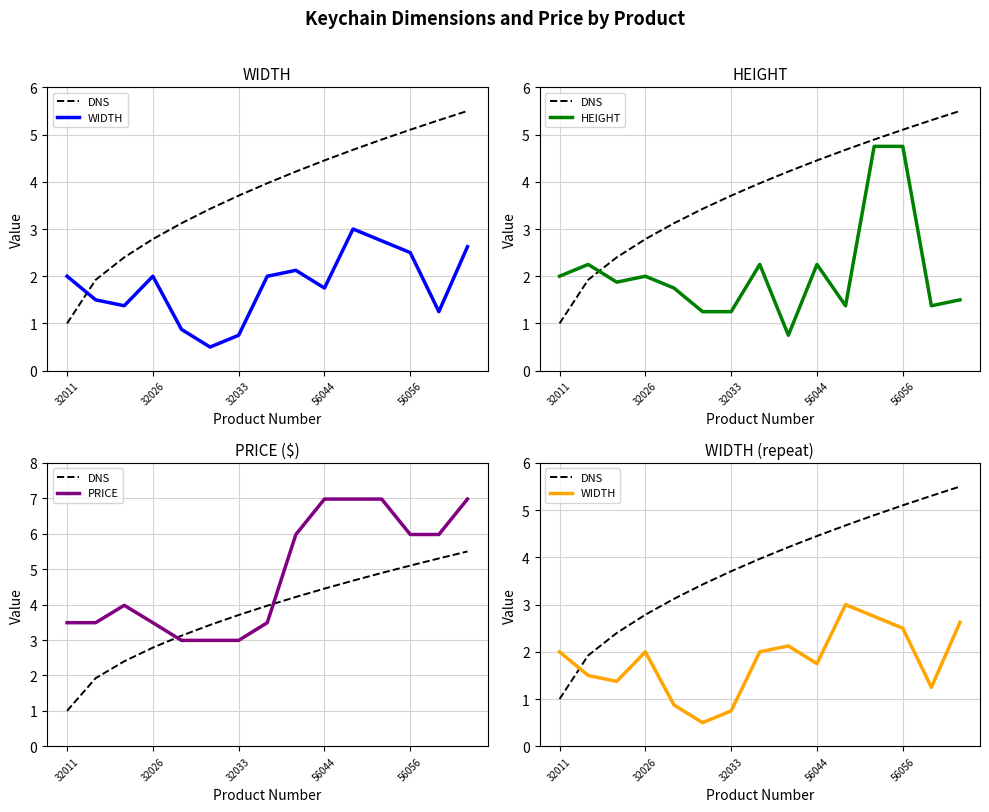

Which series has the largest total across all categories?

PRICE